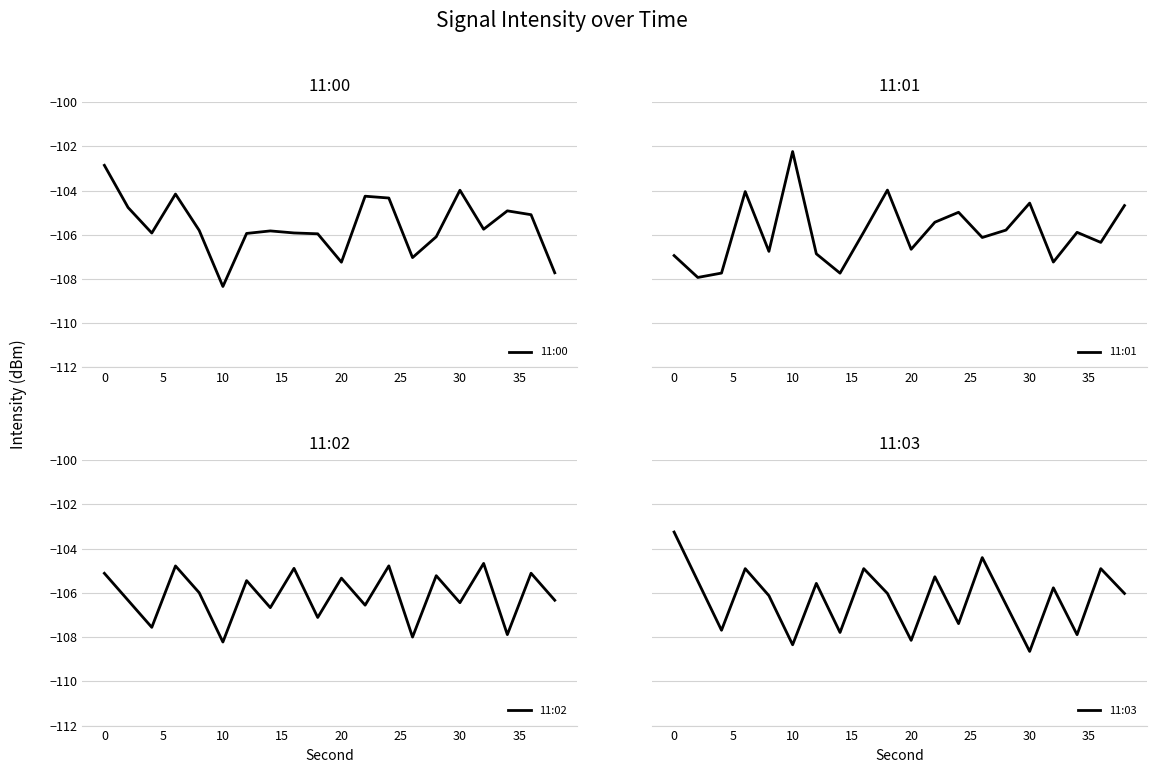

What is the average value of the 11:03 series?

-106.3